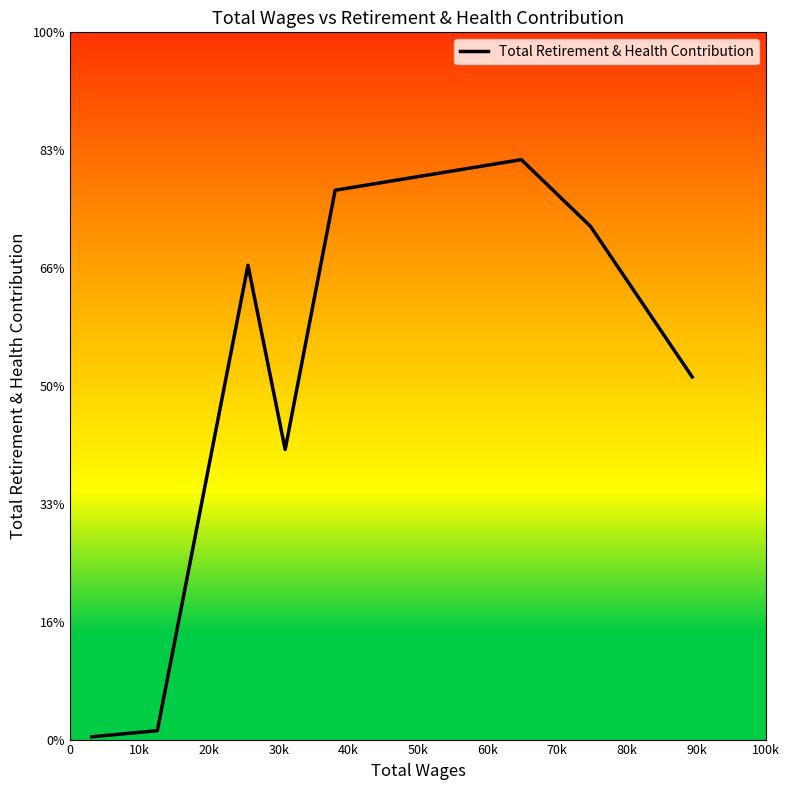

What is the change in value from 0 to 10k?

+260